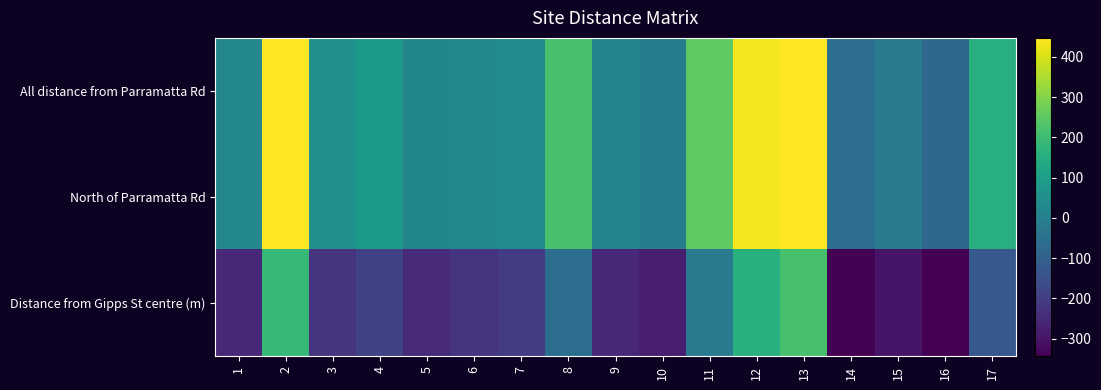

At 13, list the series in order from smallest to largest.

Distance from Gipps St centre (m), All distance from Parramatta Rd, North of Parramatta Rd